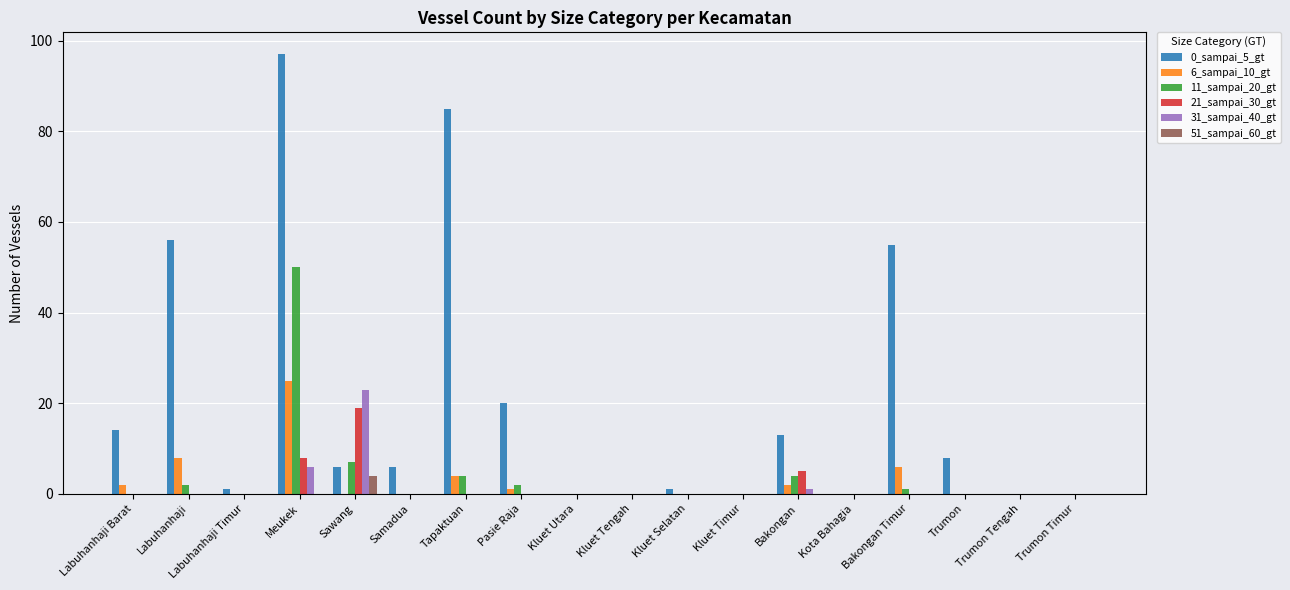

Reading left to right, list all the values displayed in this chart.

0_sampai_5_gt: Labuhanhaji Barat=14	Labuhanhaji=56	Labuhanhaji Timur=1	Meukek=97	Sawang=6	Samadua=6	Tapaktuan=85	Pasie Raja=20	Kluet Utara=0	Kluet Tengah=0	Kluet Selatan=1	Kluet Timur=0	Bakongan=13	Kota Bahagia=0	Bakongan Timur=55	Trumon=8	Trumon Tengah=0	Trumon Timur=0
6_sampai_10_gt: Labuhanhaji Barat=2	Labuhanhaji=8	Labuhanhaji Timur=0	Meukek=25	Sawang=0	Samadua=0	Tapaktuan=4	Pasie Raja=1	Kluet Utara=0	Kluet Tengah=0	Kluet Selatan=0	Kluet Timur=0	Bakongan=2	Kota Bahagia=0	Bakongan Timur=6	Trumon=0	Trumon Tengah=0	Trumon Timur=0
11_sampai_20_gt: Labuhanhaji Barat=0	Labuhanhaji=2	Labuhanhaji Timur=0	Meukek=50	Sawang=7	Samadua=0	Tapaktuan=4	Pasie Raja=2	Kluet Utara=0	Kluet Tengah=0	Kluet Selatan=0	Kluet Timur=0	Bakongan=4	Kota Bahagia=0	Bakongan Timur=1	Trumon=0	Trumon Tengah=0	Trumon Timur=0
21_sampai_30_gt: Labuhanhaji Barat=0	Labuhanhaji=0	Labuhanhaji Timur=0	Meukek=8	Sawang=19	Samadua=0	Tapaktuan=0	Pasie Raja=0	Kluet Utara=0	Kluet Tengah=0	Kluet Selatan=0	Kluet Timur=0	Bakongan=5	Kota Bahagia=0	Bakongan Timur=0	Trumon=0	Trumon Tengah=0	Trumon Timur=0
31_sampai_40_gt: Labuhanhaji Barat=0	Labuhanhaji=0	Labuhanhaji Timur=0	Meukek=6	Sawang=23	Samadua=0	Tapaktuan=0	Pasie Raja=0	Kluet Utara=0	Kluet Tengah=0	Kluet Selatan=0	Kluet Timur=0	Bakongan=1	Kota Bahagia=0	Bakongan Timur=0	Trumon=0	Trumon Tengah=0	Trumon Timur=0
51_sampai_60_gt: Labuhanhaji Barat=0	Labuhanhaji=0	Labuhanhaji Timur=0	Meukek=0	Sawang=4	Samadua=0	Tapaktuan=0	Pasie Raja=0	Kluet Utara=0	Kluet Tengah=0	Kluet Selatan=0	Kluet Timur=0	Bakongan=0	Kota Bahagia=0	Bakongan Timur=0	Trumon=0	Trumon Tengah=0	Trumon Timur=0